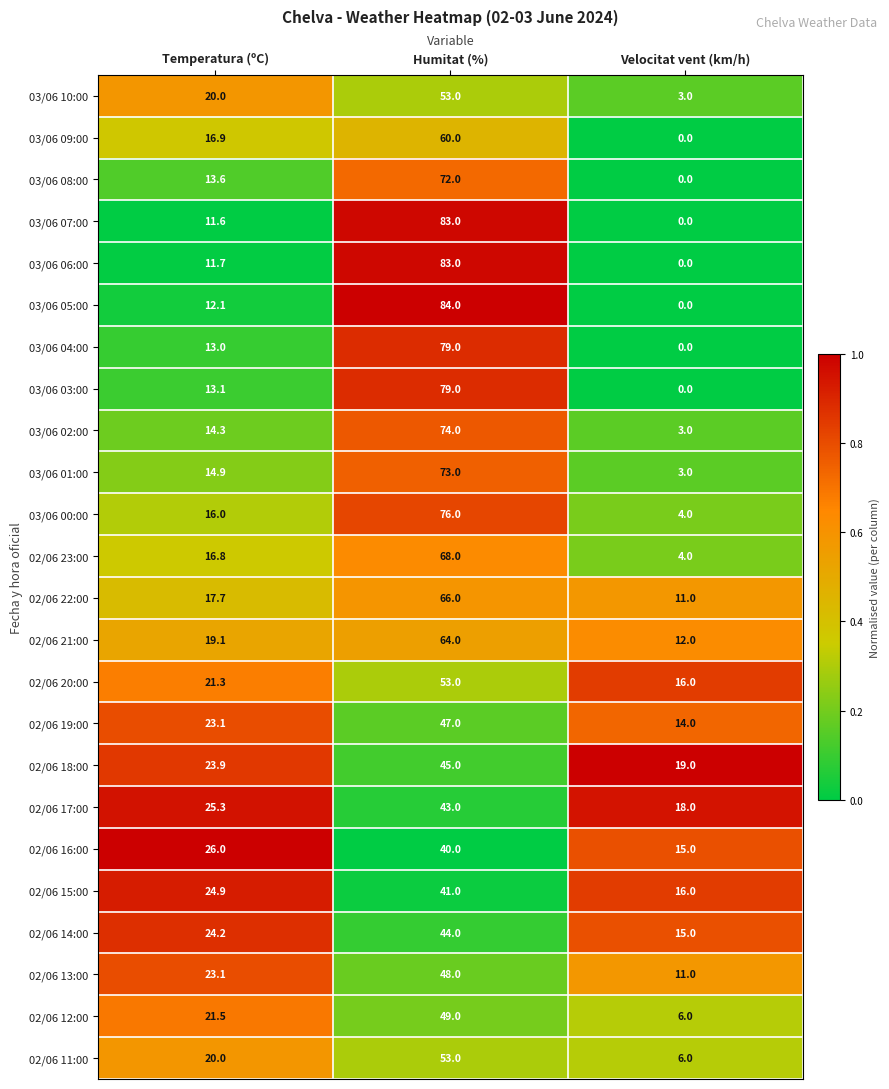

At how many categories does at least one series exceed 0?

3